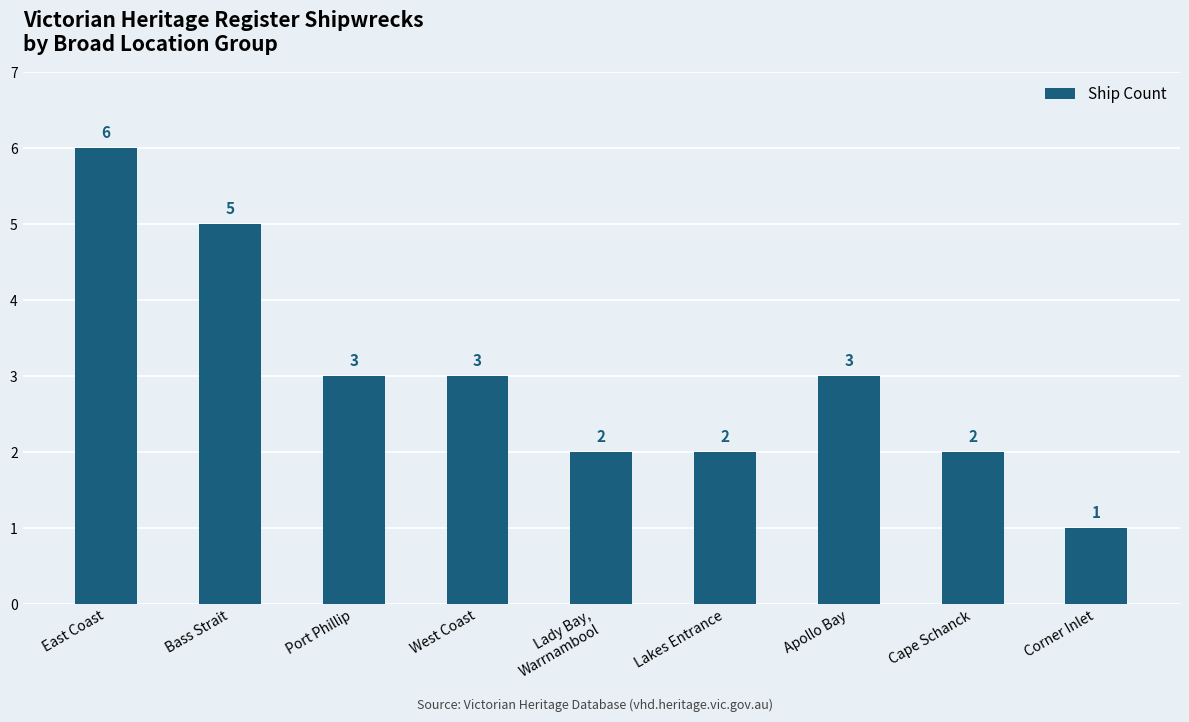

The chart shows a value of 2 at Lady Bay,
Warrnambool. True or false?

True